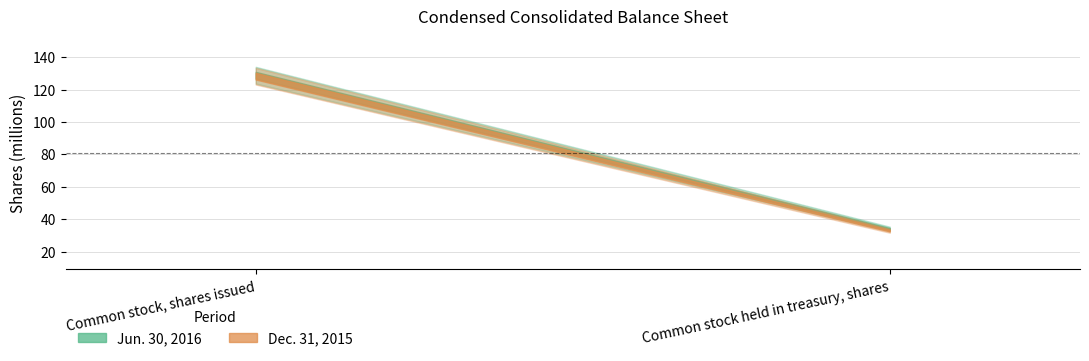

What is the difference between the Jun. 30, 2016 values at Common stock held in treasury, shares and Common stock, shares issued?

94.7